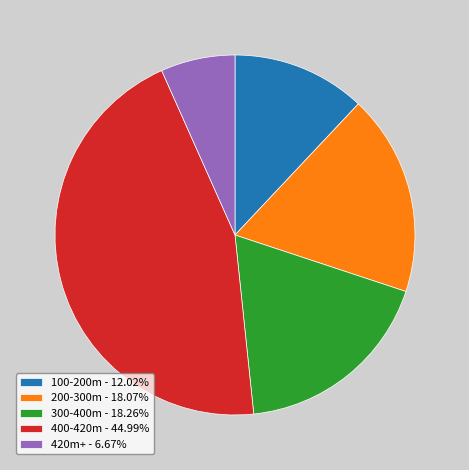

Combined, do 300-400m - 18.26% and 200-300m - 18.07% account for over 50%?

No